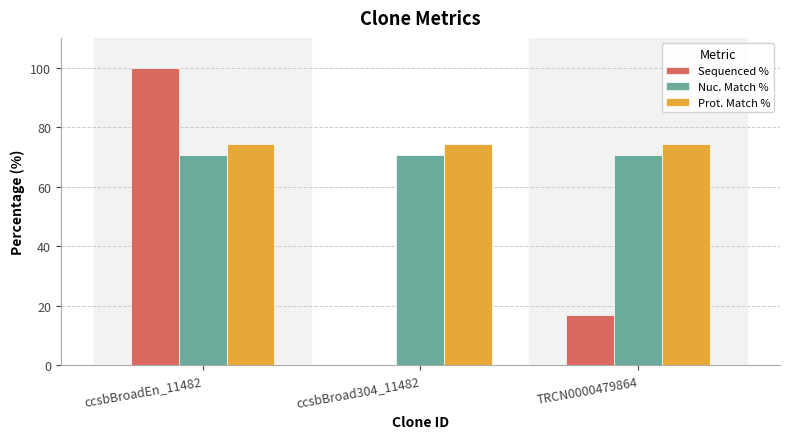

Are the bars horizontal?

No